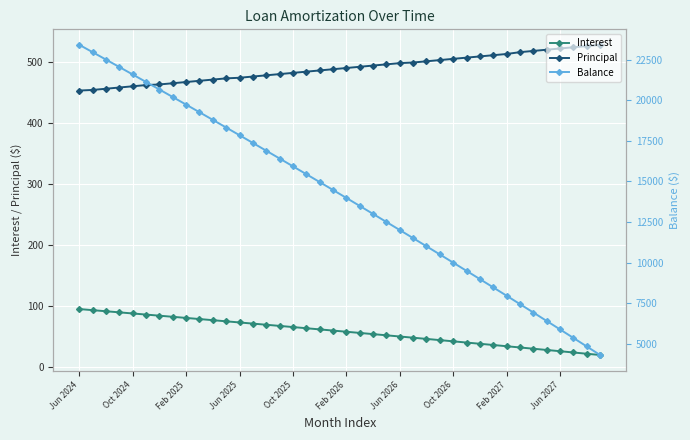

True or false: Principal and Interest cross at least once.

False